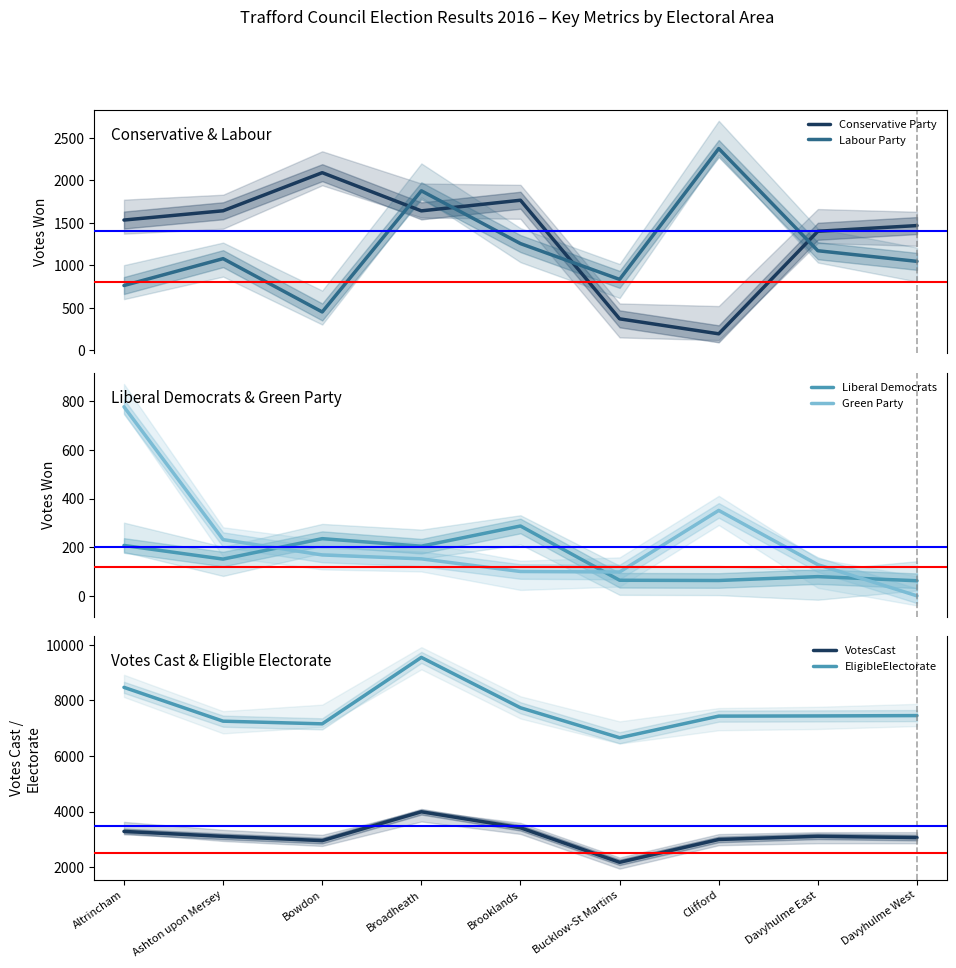

What value does the Conservative Party series have at Clifford?

195